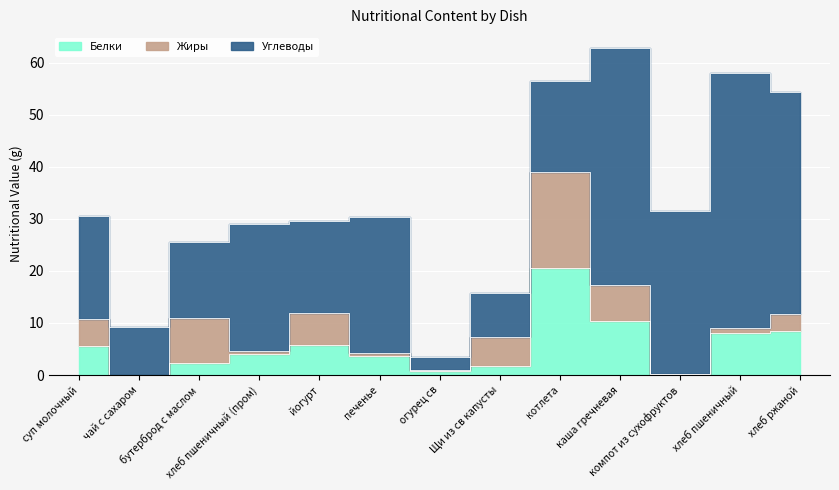

What position from the left is бутерброд с маслом?

3